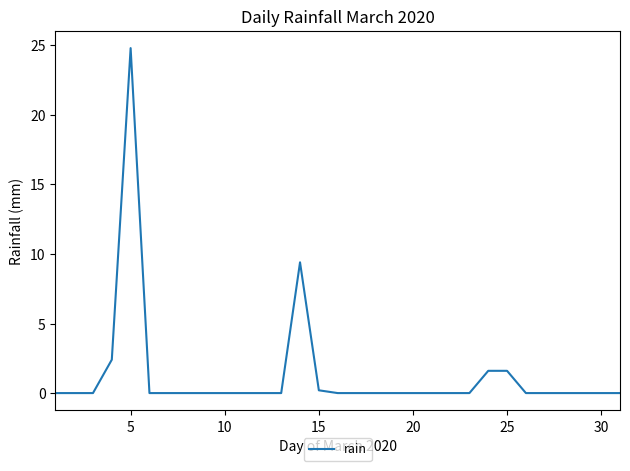

What is the maximum value shown in the chart?

24.8